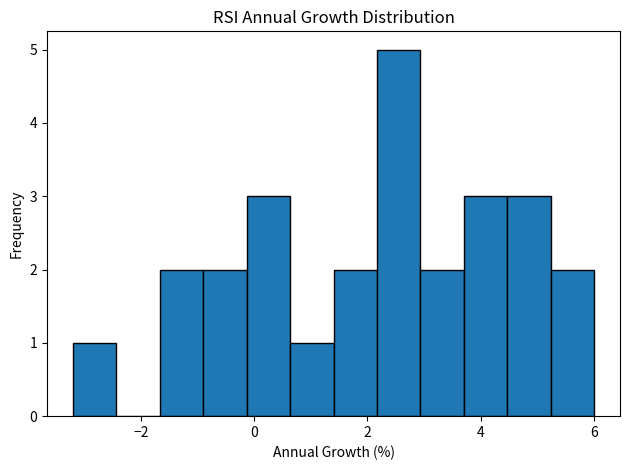

Read against the x-axis, roughly where is the centre of the tallest bar?

2.6